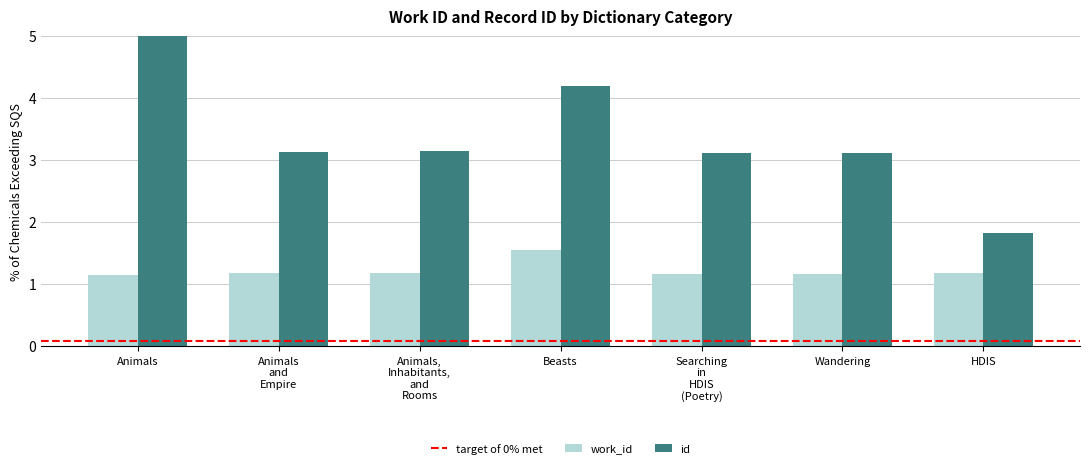

What is the label of the 1st bar from the left?

Animals